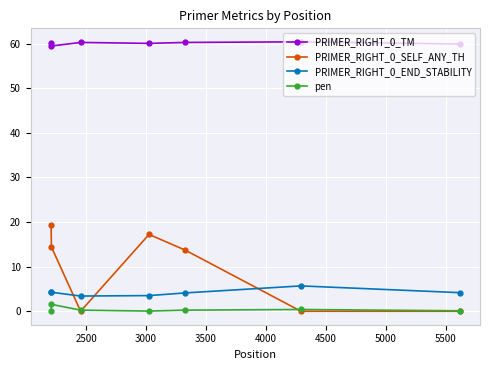

Count the number of data series in this chart.

4